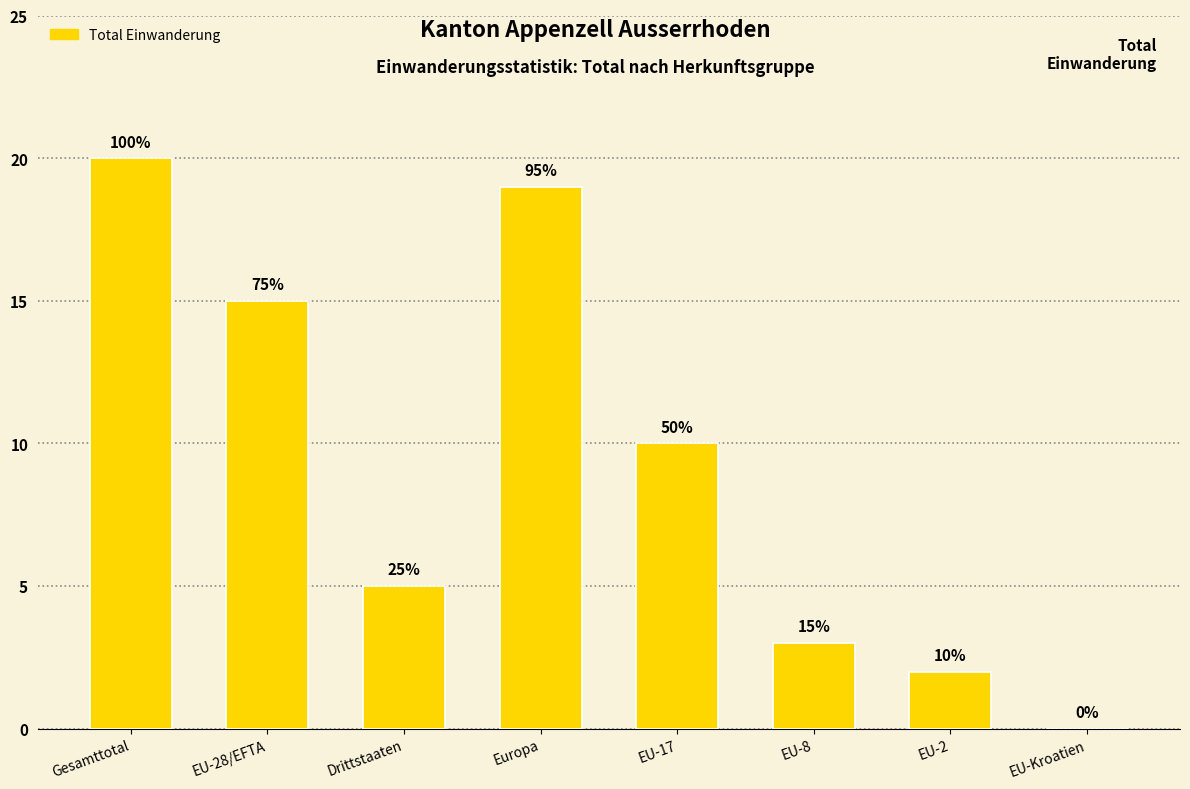

Rank the categories by value from highest to lowest.

Gesamttotal, Europa, EU-28/EFTA, EU-17, Drittstaaten, EU-8, EU-2, EU-Kroatien